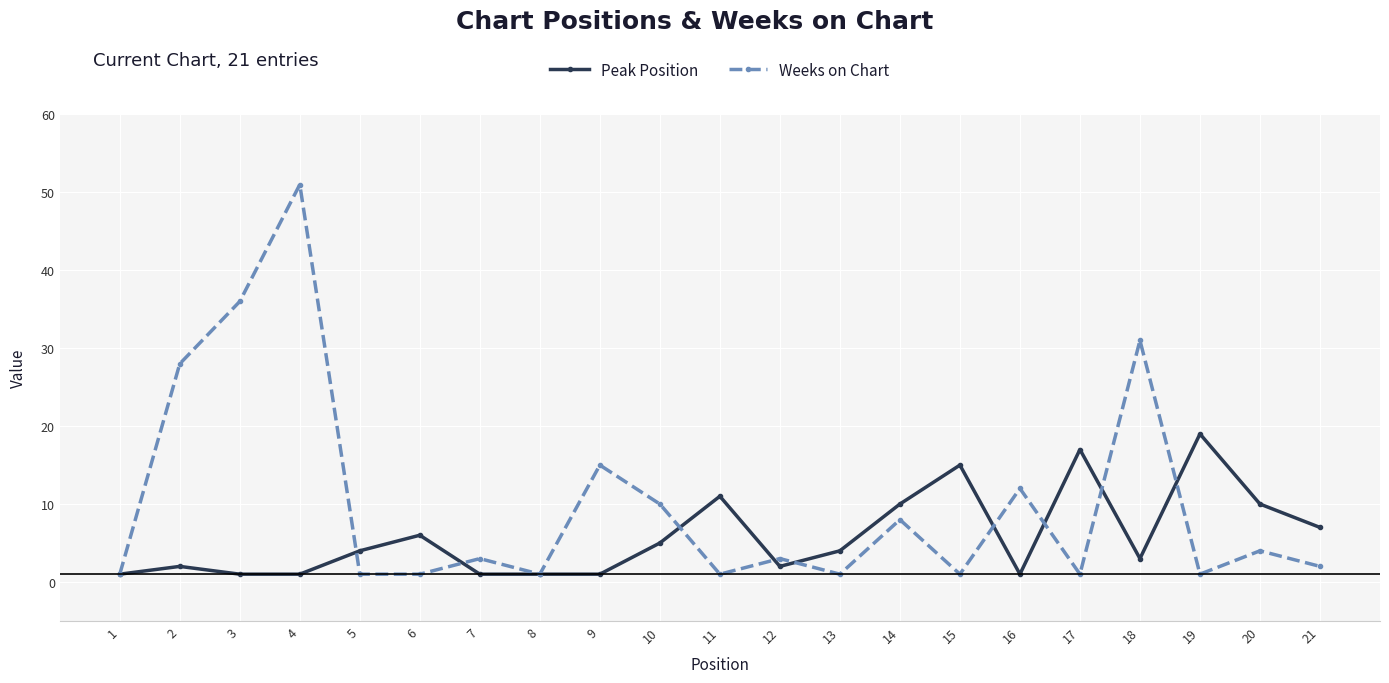

At how many categories does at least one series exceed 35?

2